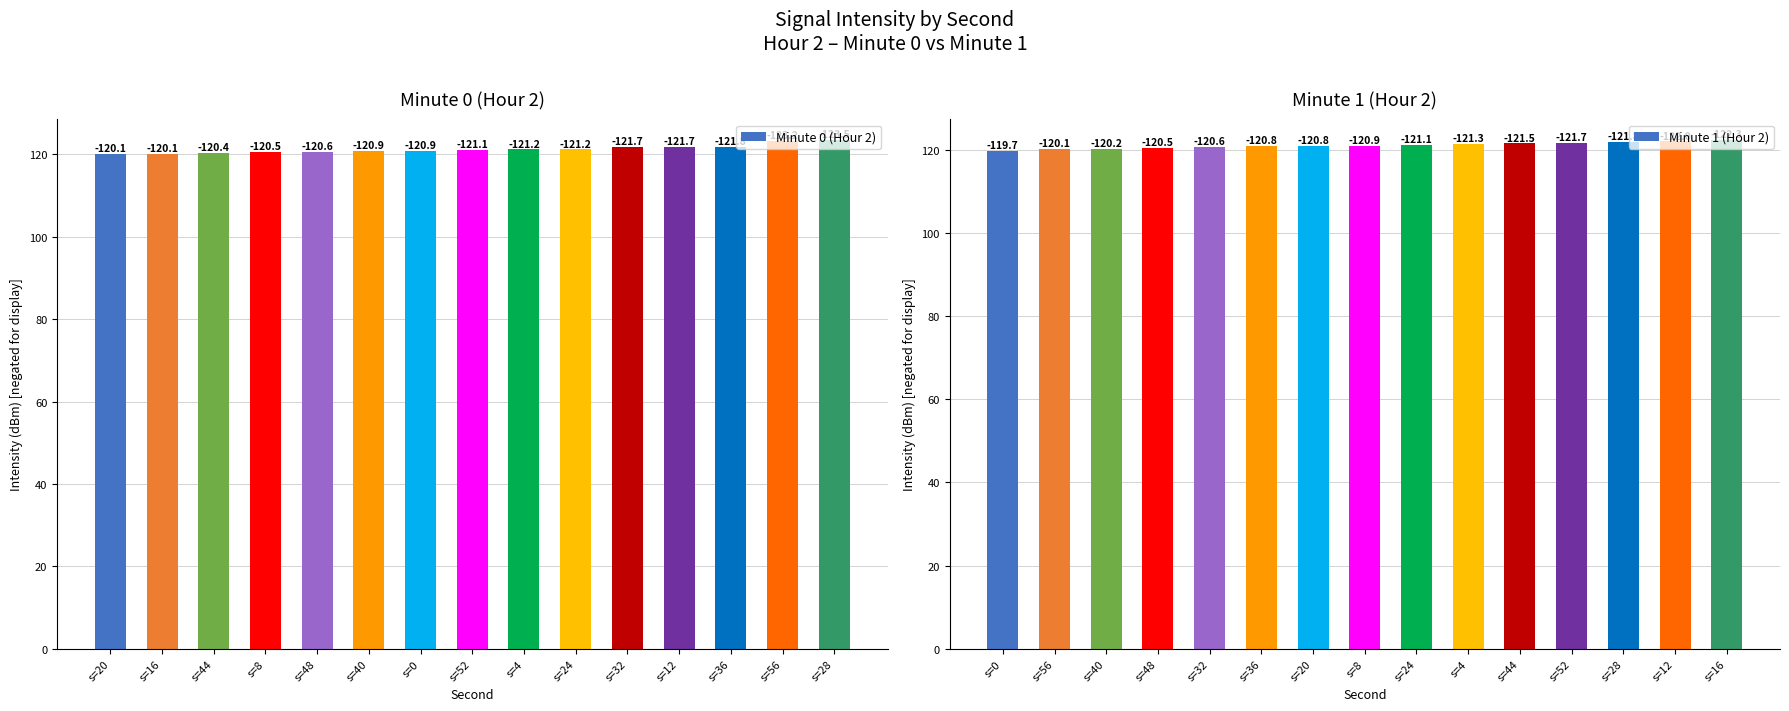

True or false: Minute 1 (Hour 2) has a value of 30.0 at s=32.

False